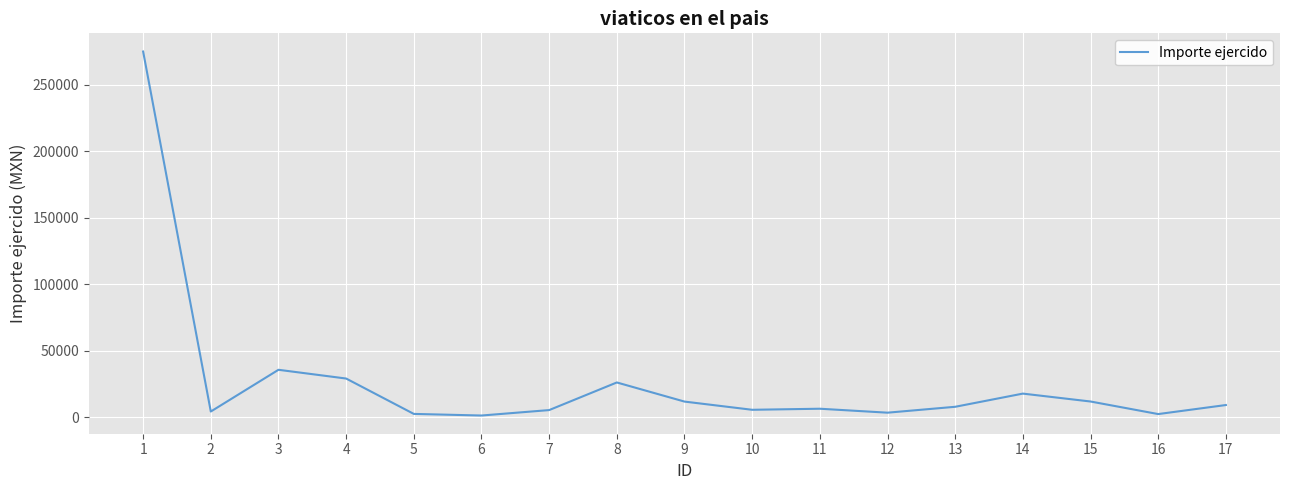

What is the smallest value displayed?

1336.0